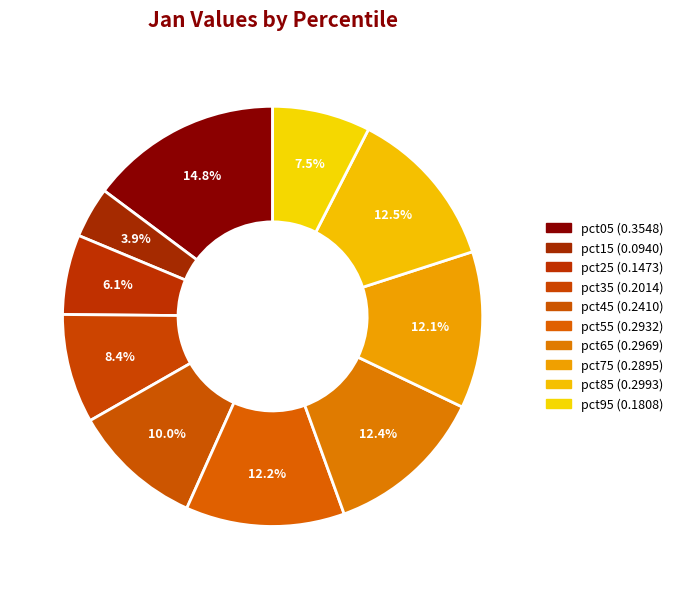

How many segments does this pie chart have?

10